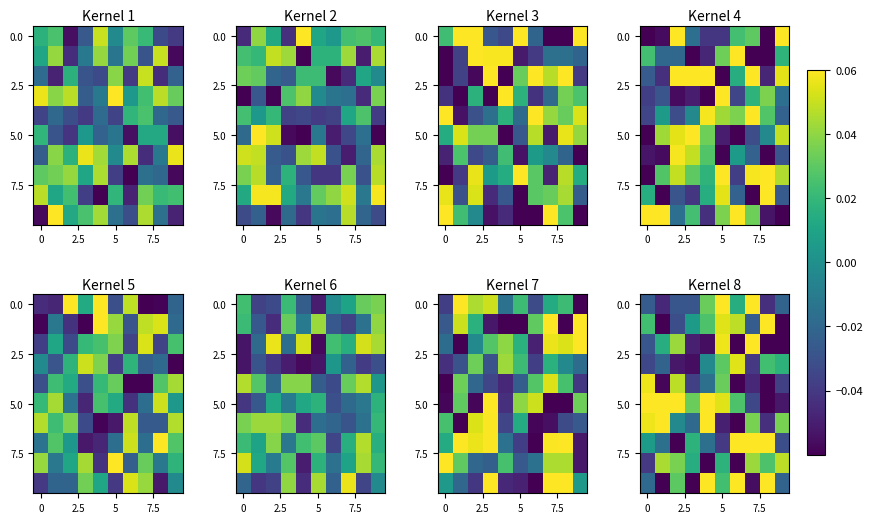

Which label corresponds to the largest value in the chart?

7